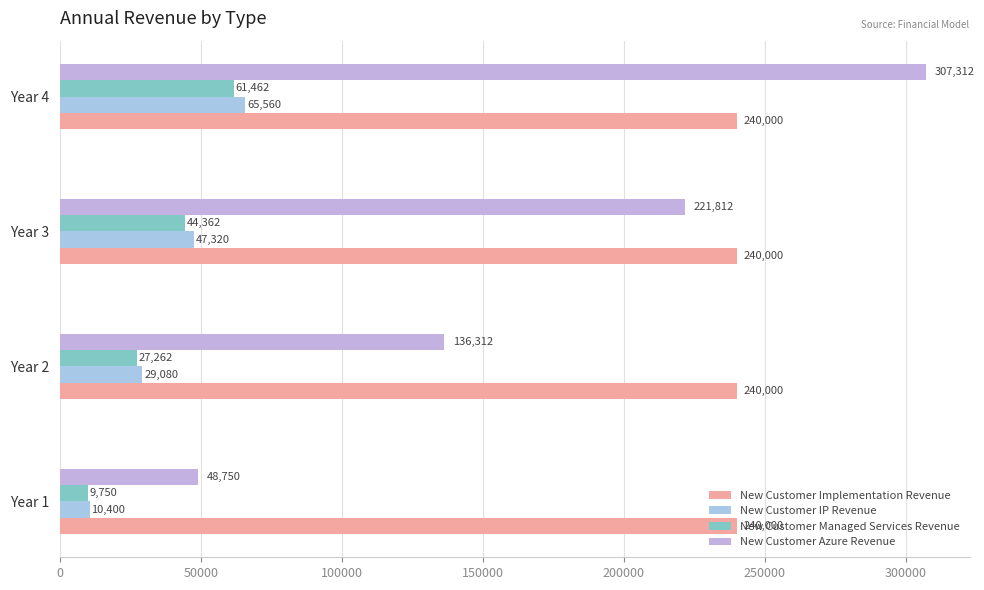

What are all the series names shown in the legend?

New Customer Implementation Revenue, New Customer IP Revenue, New Customer Managed Services Revenue, New Customer Azure Revenue